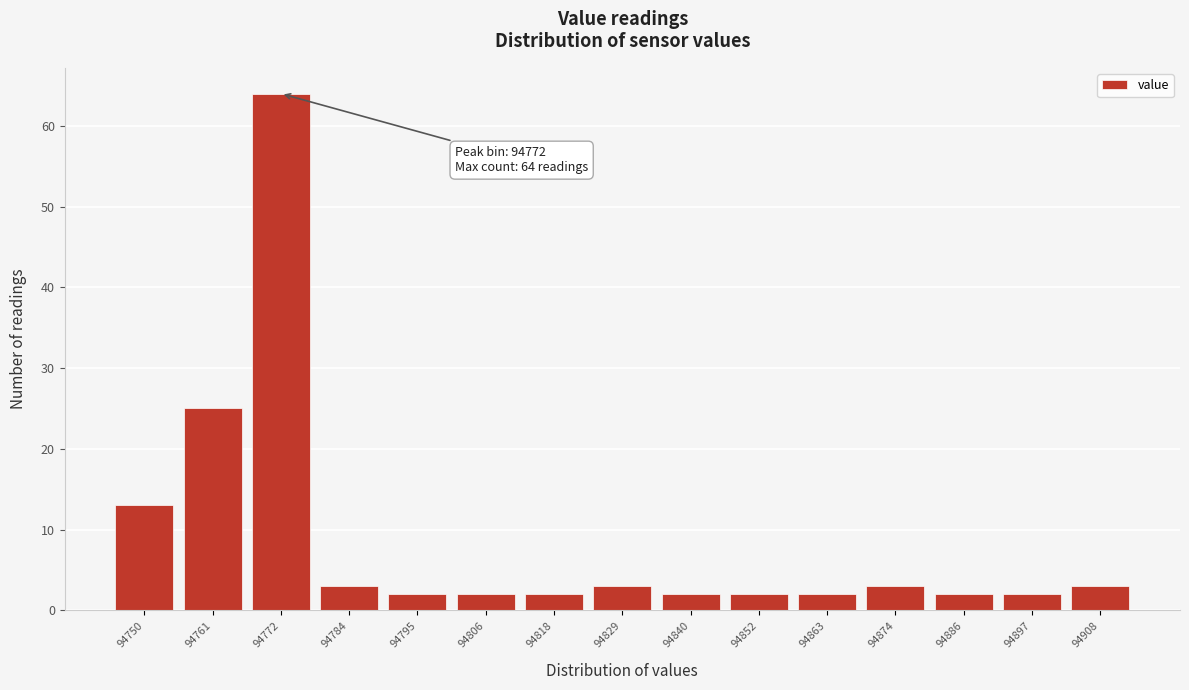

Reading right to left, extract all data points from this chart.

94908=3	94897=2	94886=2	94874=3	94863=2	94852=2	94840=2	94829=3	94818=2	94806=2	94795=2	94784=3	94772=64	94761=25	94750=13